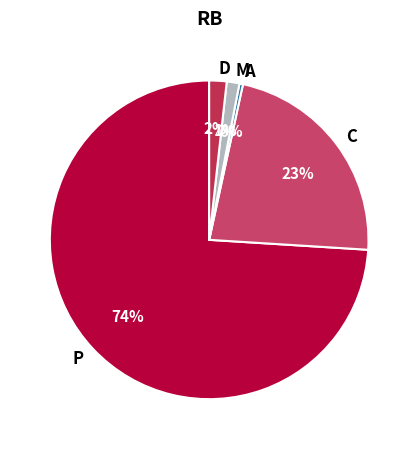

Is the sum of D and A greater than half?

No